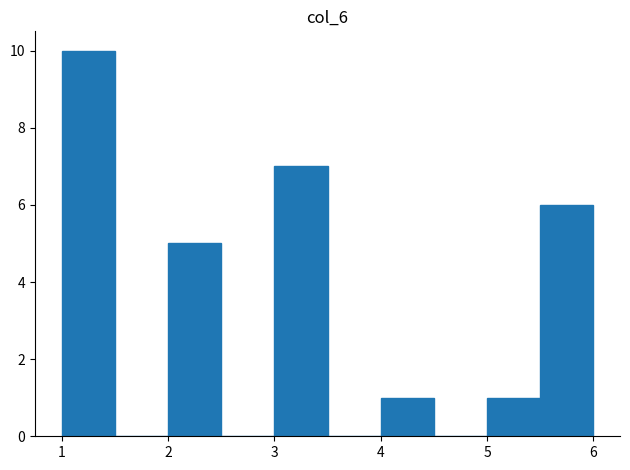

Over which range of the x-axis is the bar tallest?

1.0 to 1.5